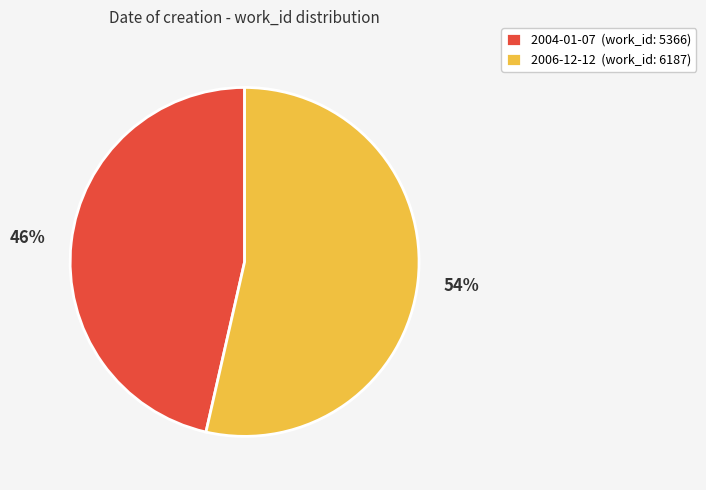

What is the ratio of the value at 2004-01-07 (work_id: 5366) to the value at 2006-12-12 (work_id: 6187)?

0.9